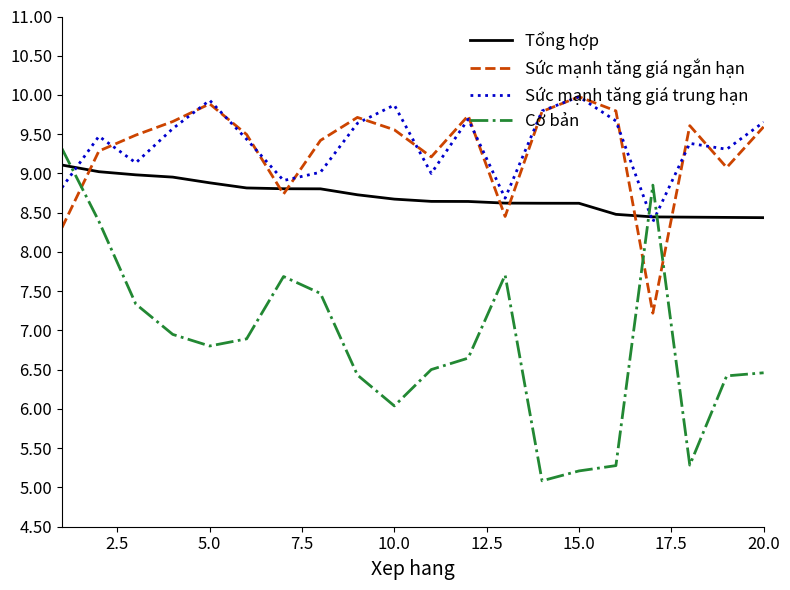

What is the smallest value displayed?

5.1